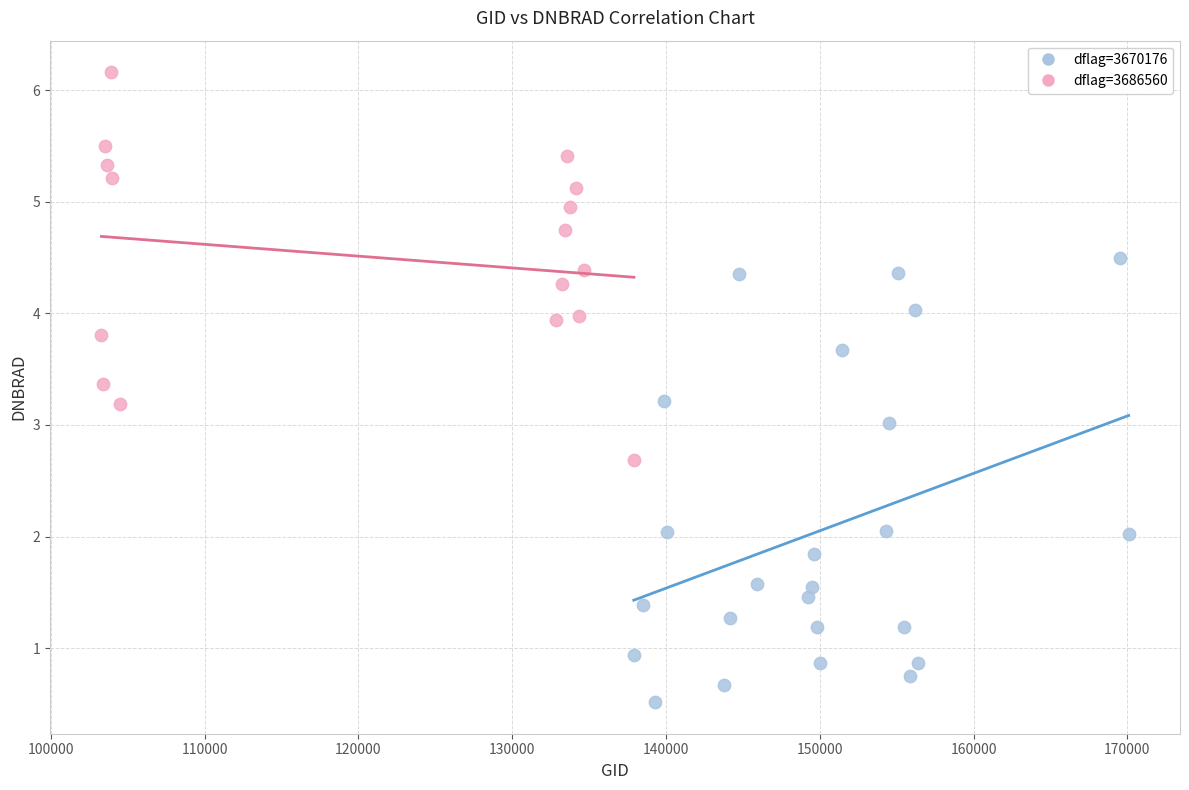

Which series contains the highest Y value?

dflag=3686560